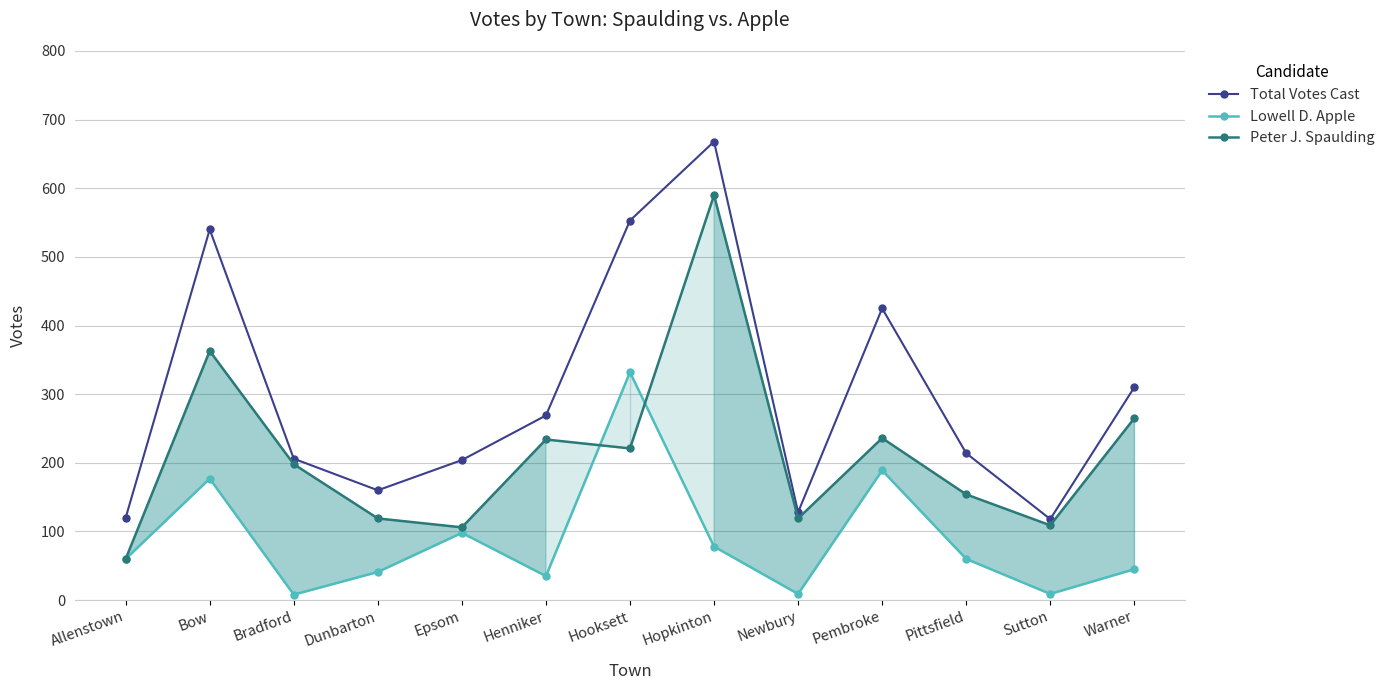

After their last crossing, which series has the higher values: Peter J. Spaulding or Lowell D. Apple?

Peter J. Spaulding